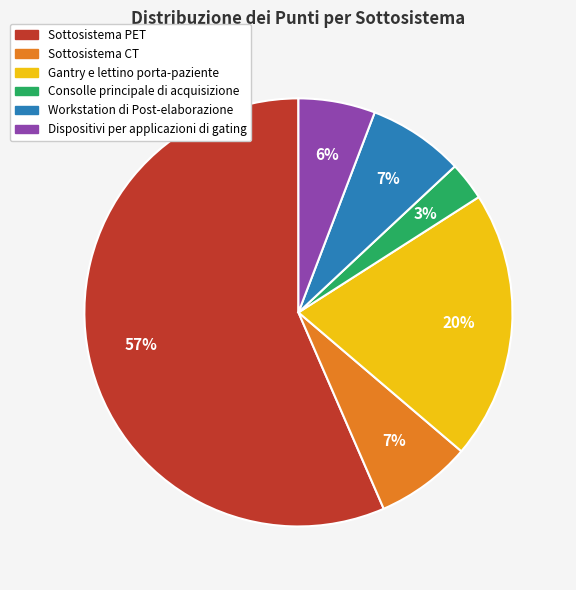

The Sottosistema PET slice represents 57% of the pie. True or false?

True